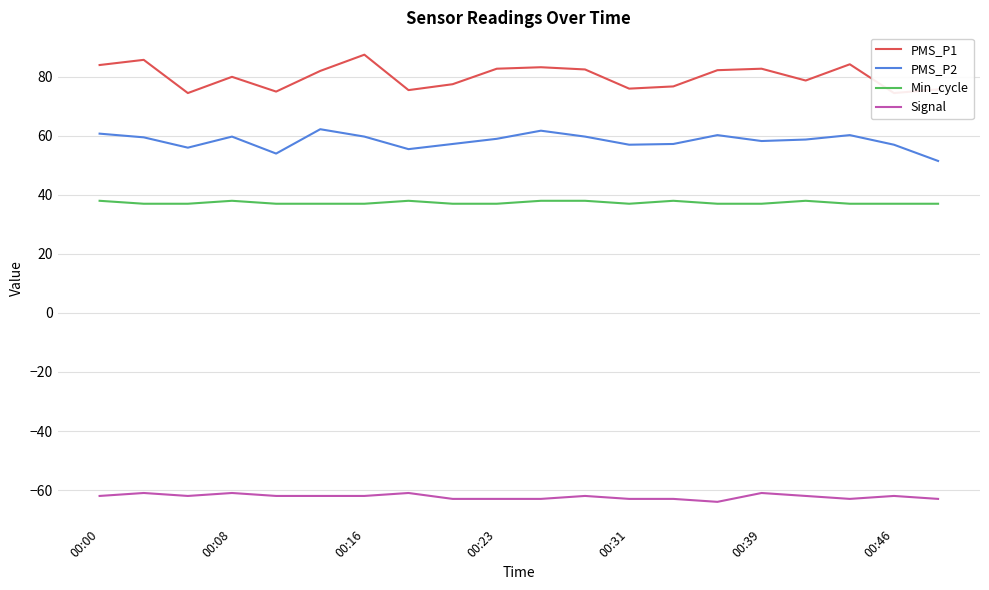

What is the approximate value of Signal at 00:00?

-62.0